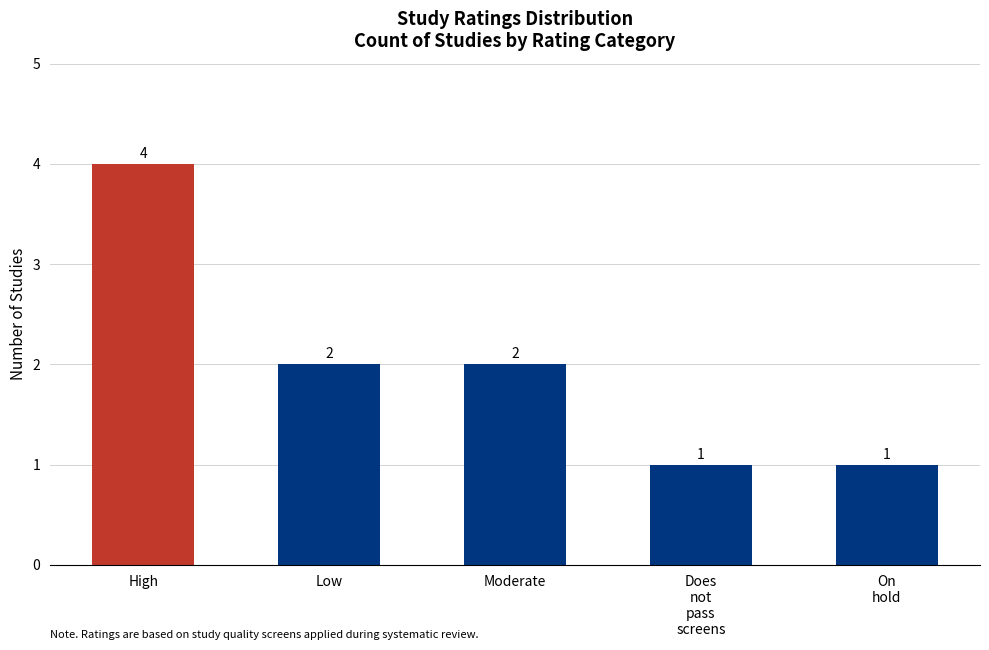

How many values are between 1 and 2?

4